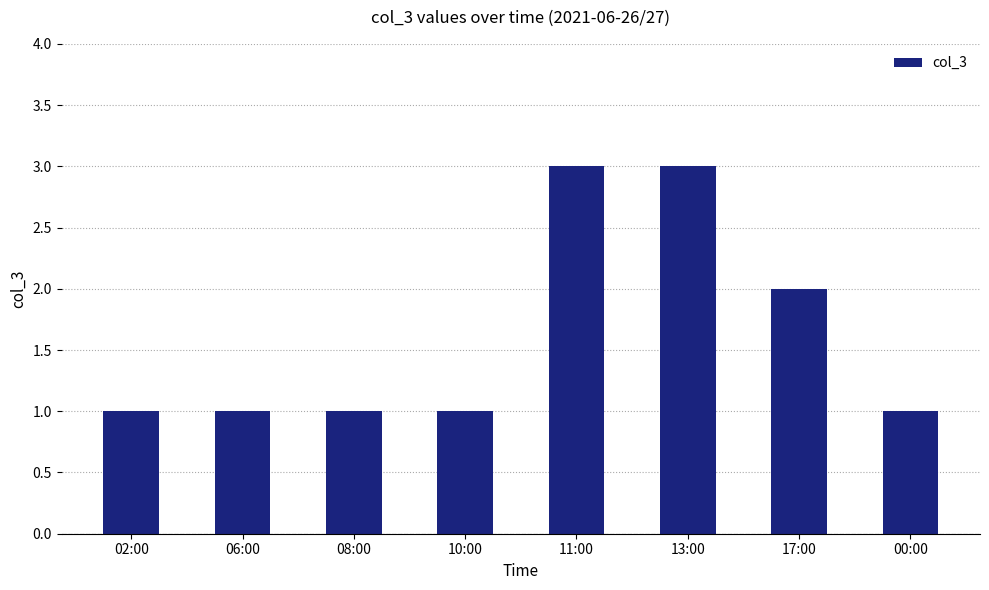

Reading left to right, what are all the values shown in this chart?

02:00=1	06:00=1	08:00=1	10:00=1	11:00=3	13:00=3	17:00=2	00:00=1